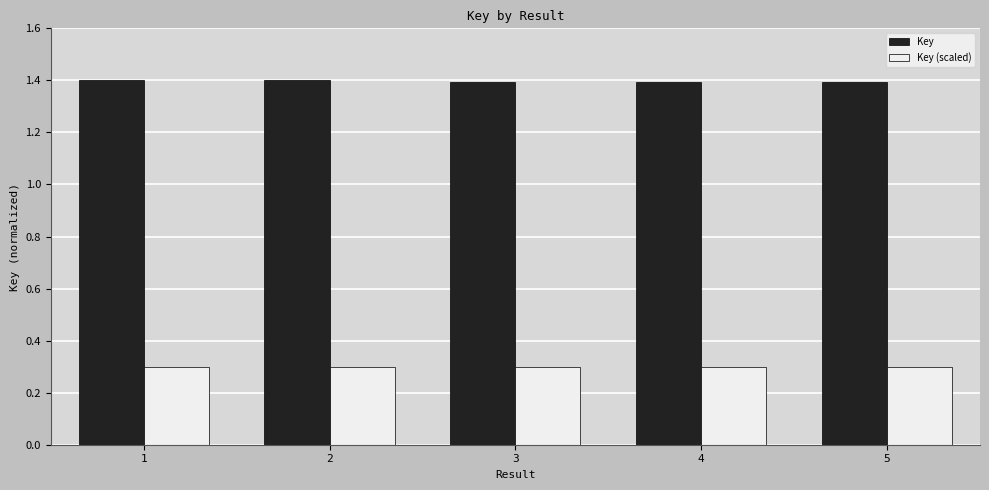

What is the maximum value for Key?

1.4